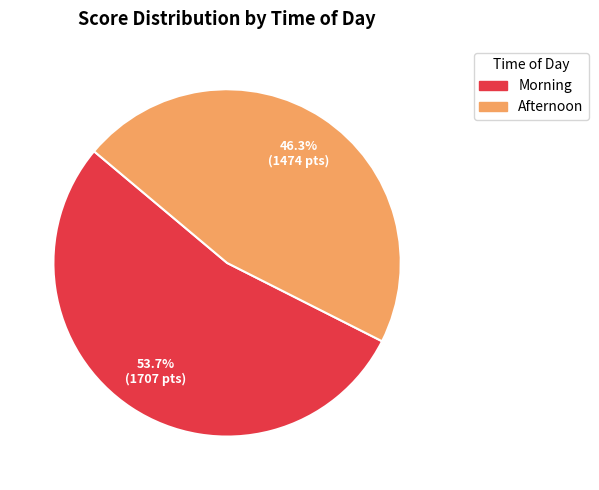

Approximately how many times larger is the value at Morning compared to Afternoon?

1.2